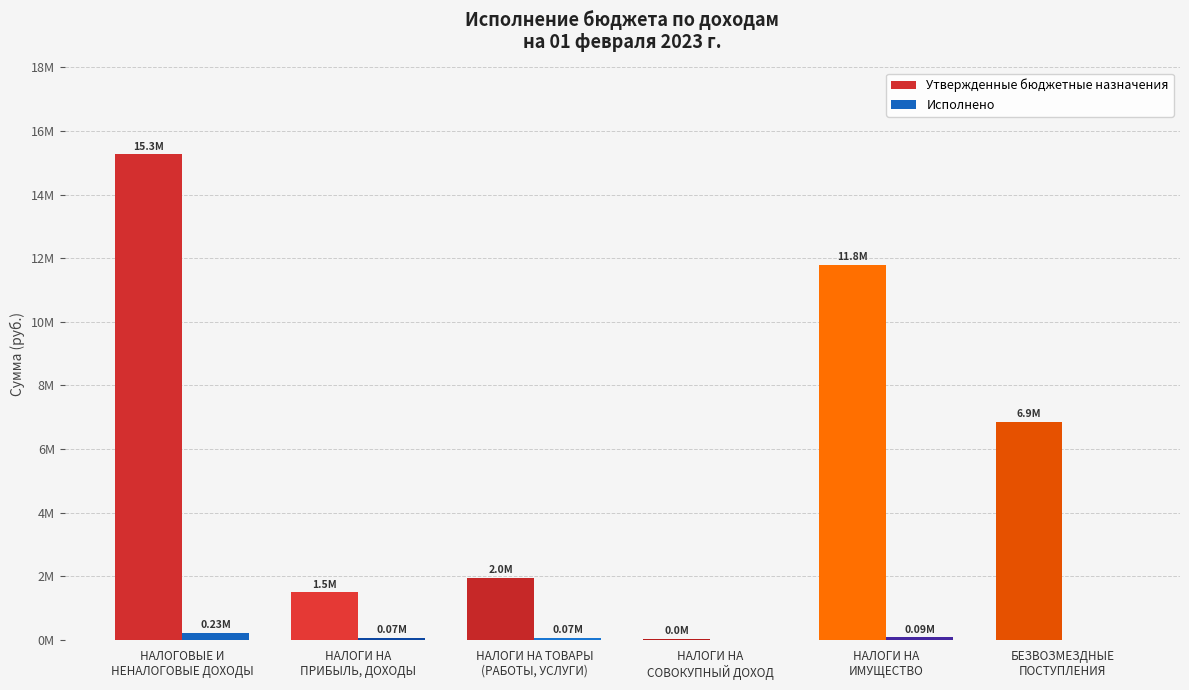

At how many categories does at least one series exceed 9194803?

2